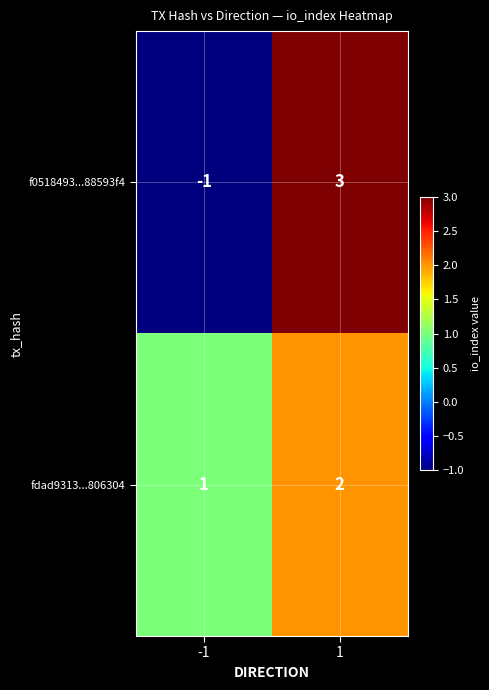

What is the difference between the f0518493...88593f4 values at 1 and -1?

4